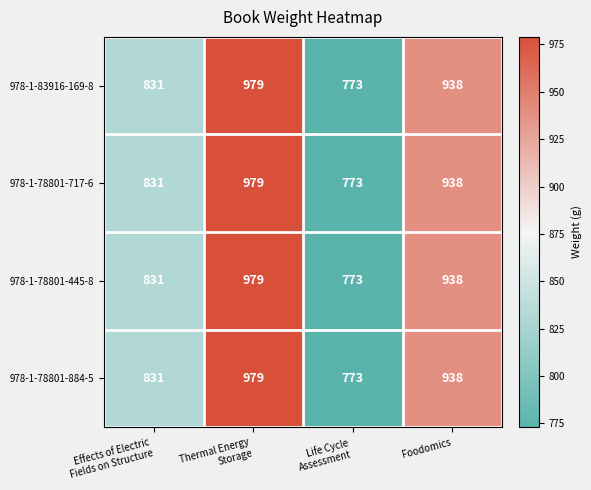

What is the difference between the maximum and minimum values in the 978-1-83916-169-8 series?

206